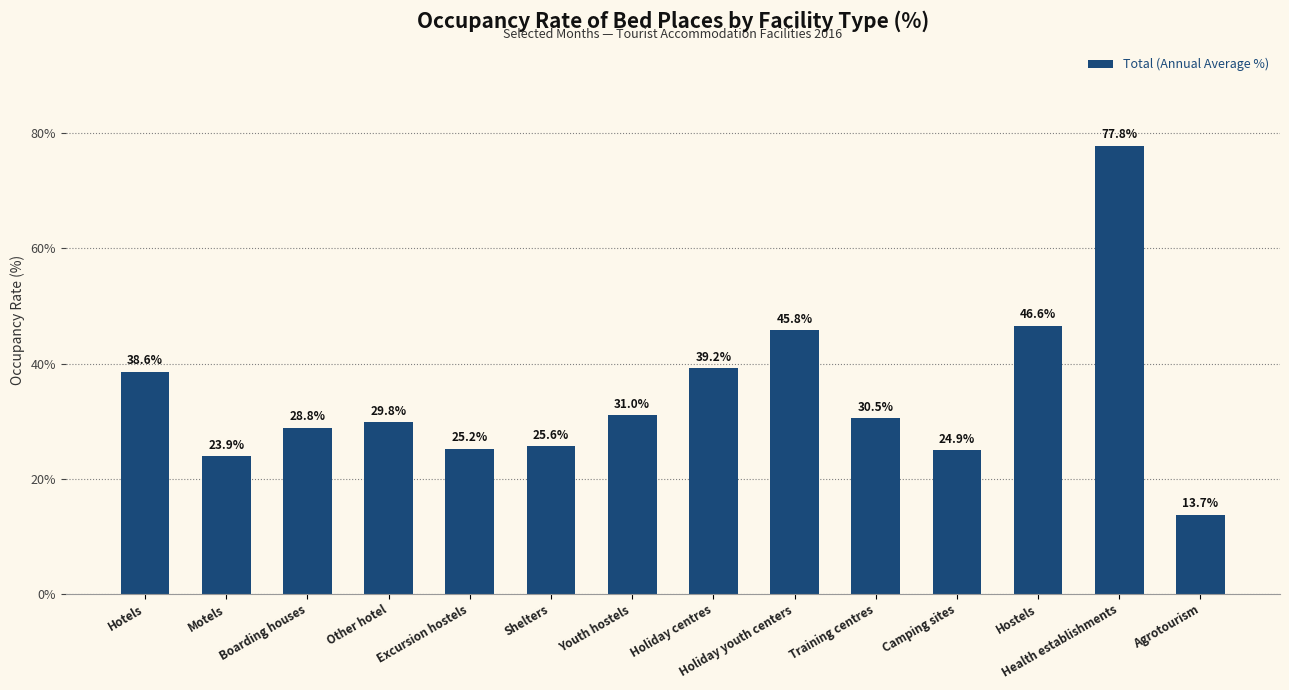

The chart shows a value of 6.1 at Agrotourism. True or false?

False